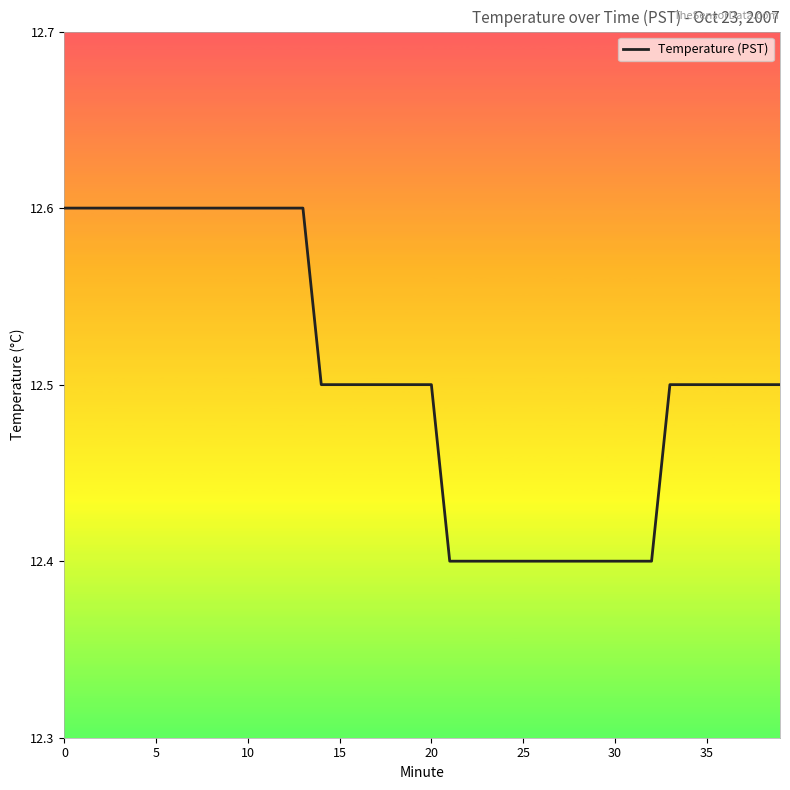

What is the difference between the second highest and second lowest values?

0.2